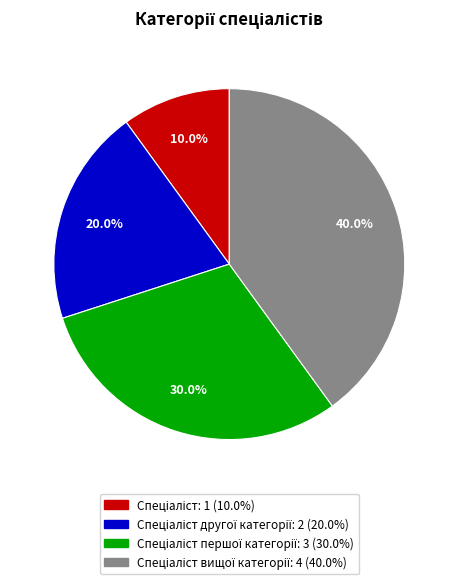

How many segments does this pie chart have?

4